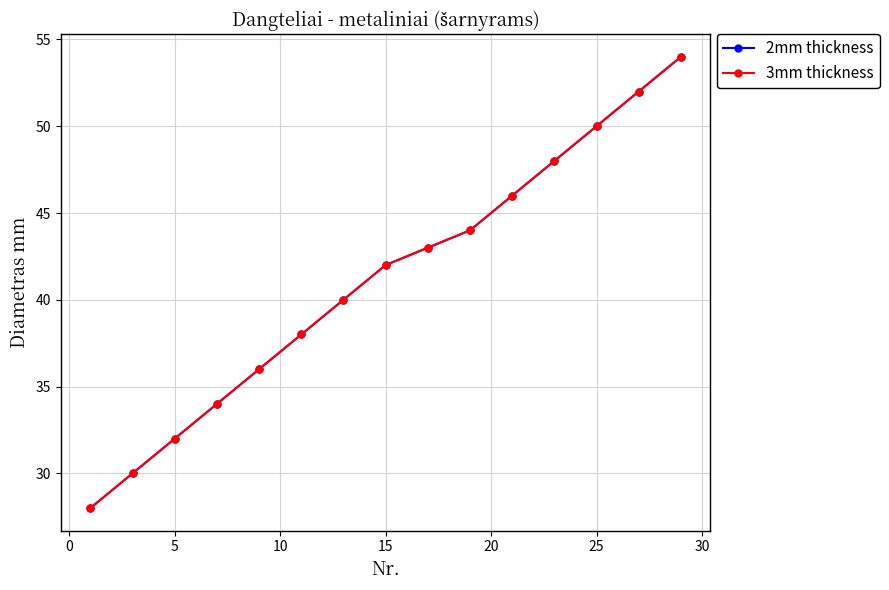

True or false: 2mm thickness and 3mm thickness cross at least once.

False